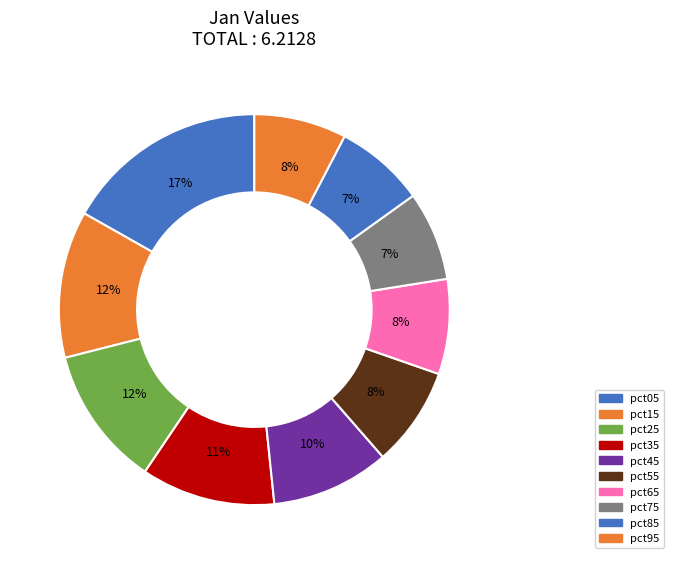

Combined, what portion of the pie is pct25 and pct55?

19.8%